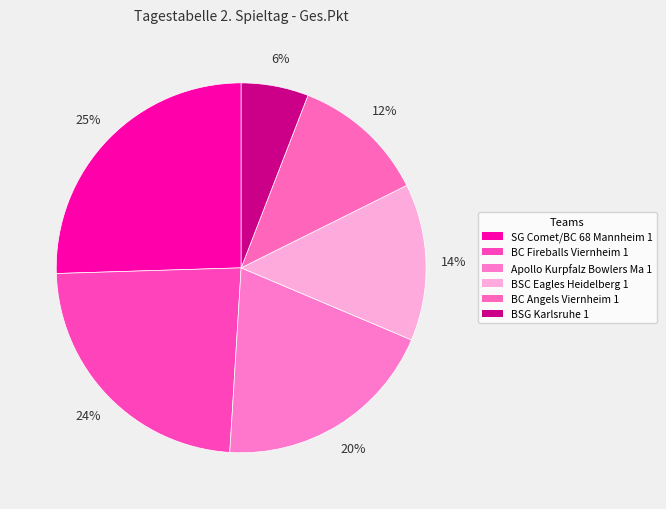

True or false: BC Angels Viernheim 1 accounts for 12% of the total.

True